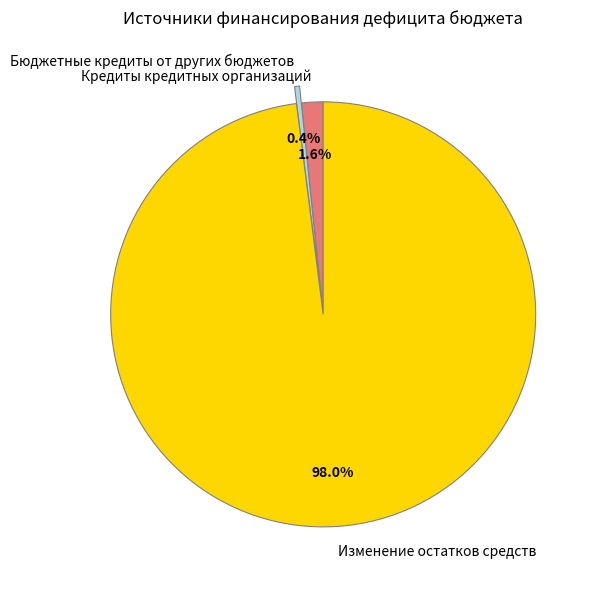

Is there a majority slice in this chart?

Yes